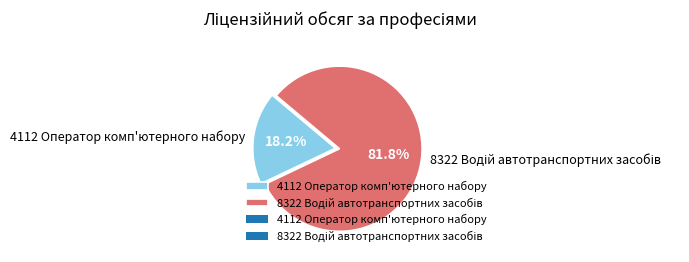

True or false: 4112 Оператор комп'ютерного набору accounts for 28% of the total.

False